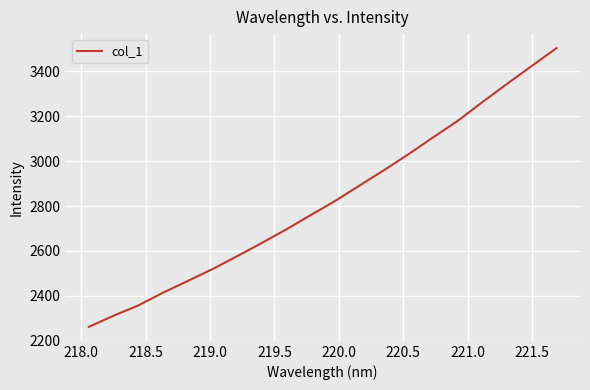

What is the greatest value displayed?

3504.5